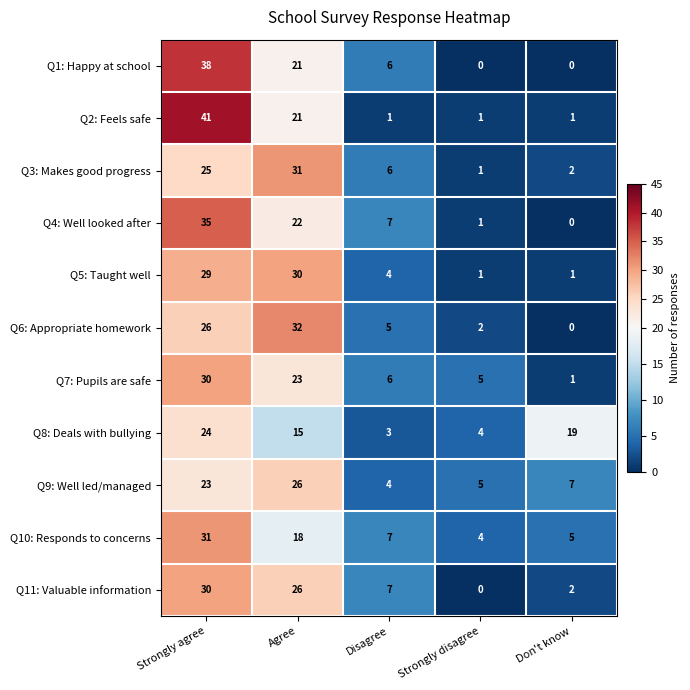

What is the difference between the maximum and minimum values in the Q7: Pupils are safe series?

29